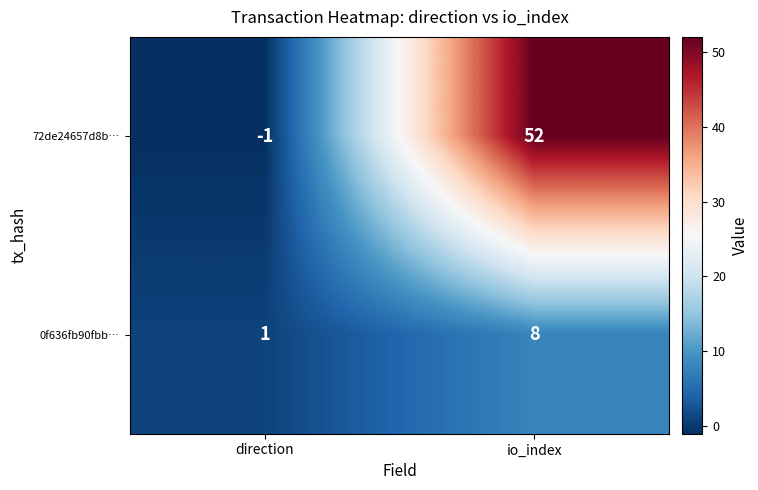

What is the difference between the highest and lowest values at io_index?

44